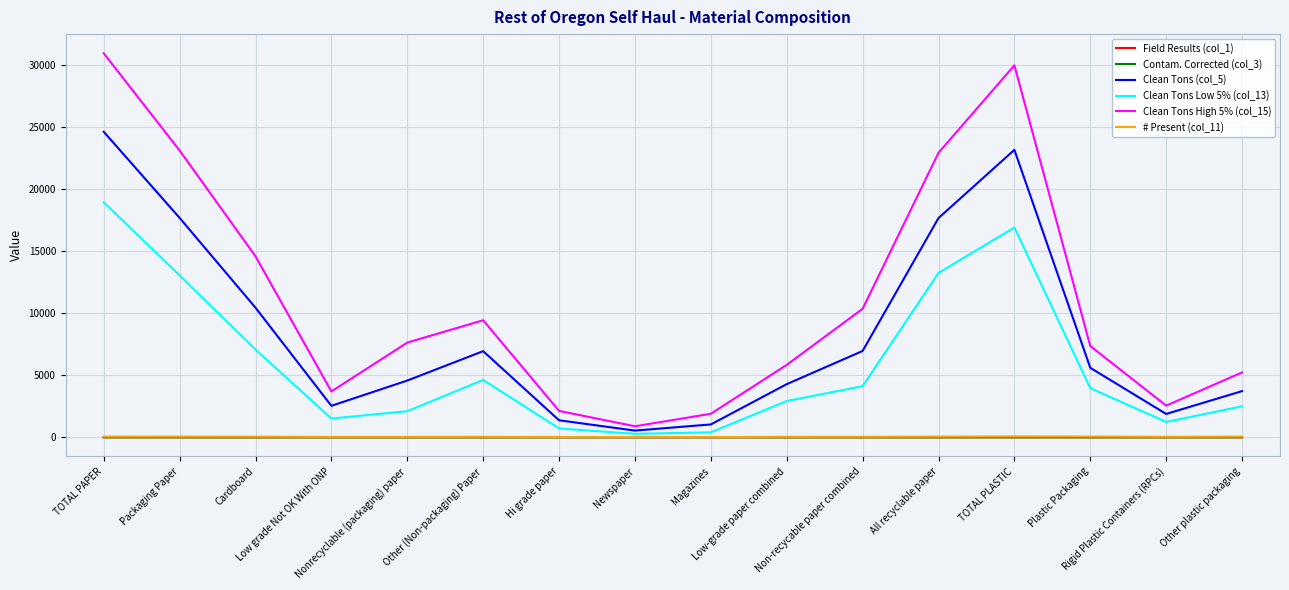

How many lines are shown in the chart?

6